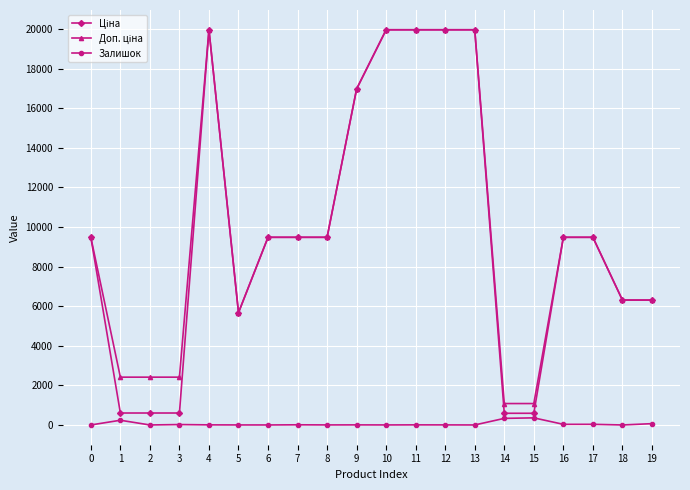

What is the greatest value displayed?

19964.2